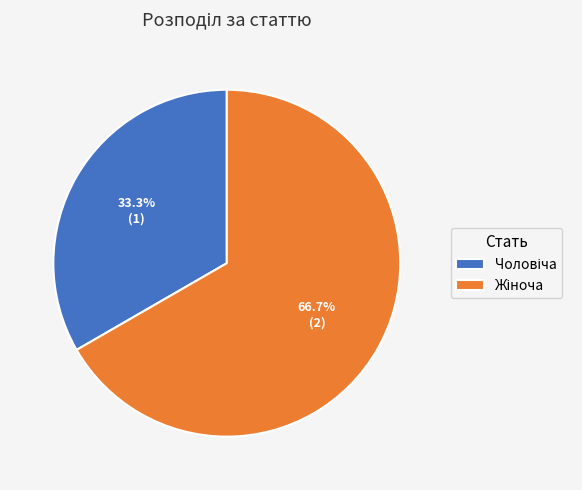

True or false: Жіноча accounts for 67% of the total.

True